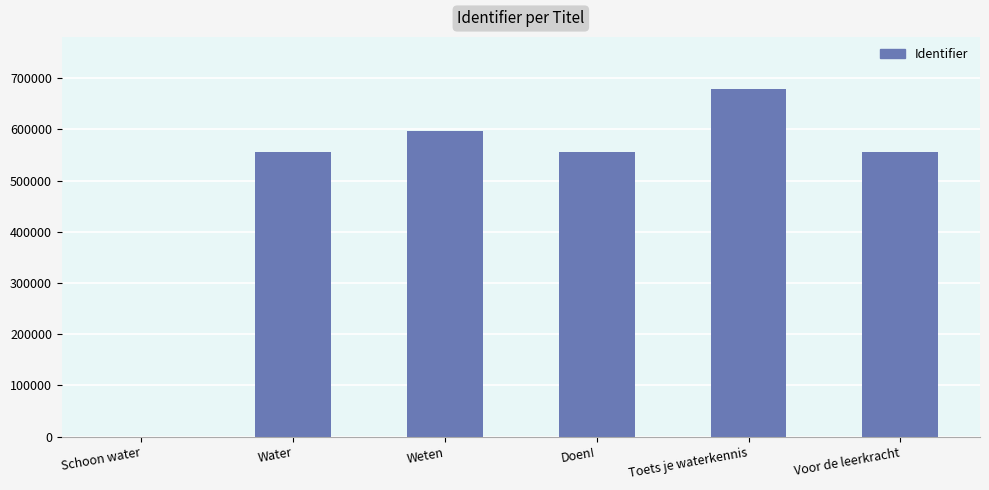

What is the change in value from Weten to Toets je waterkennis?

+82490